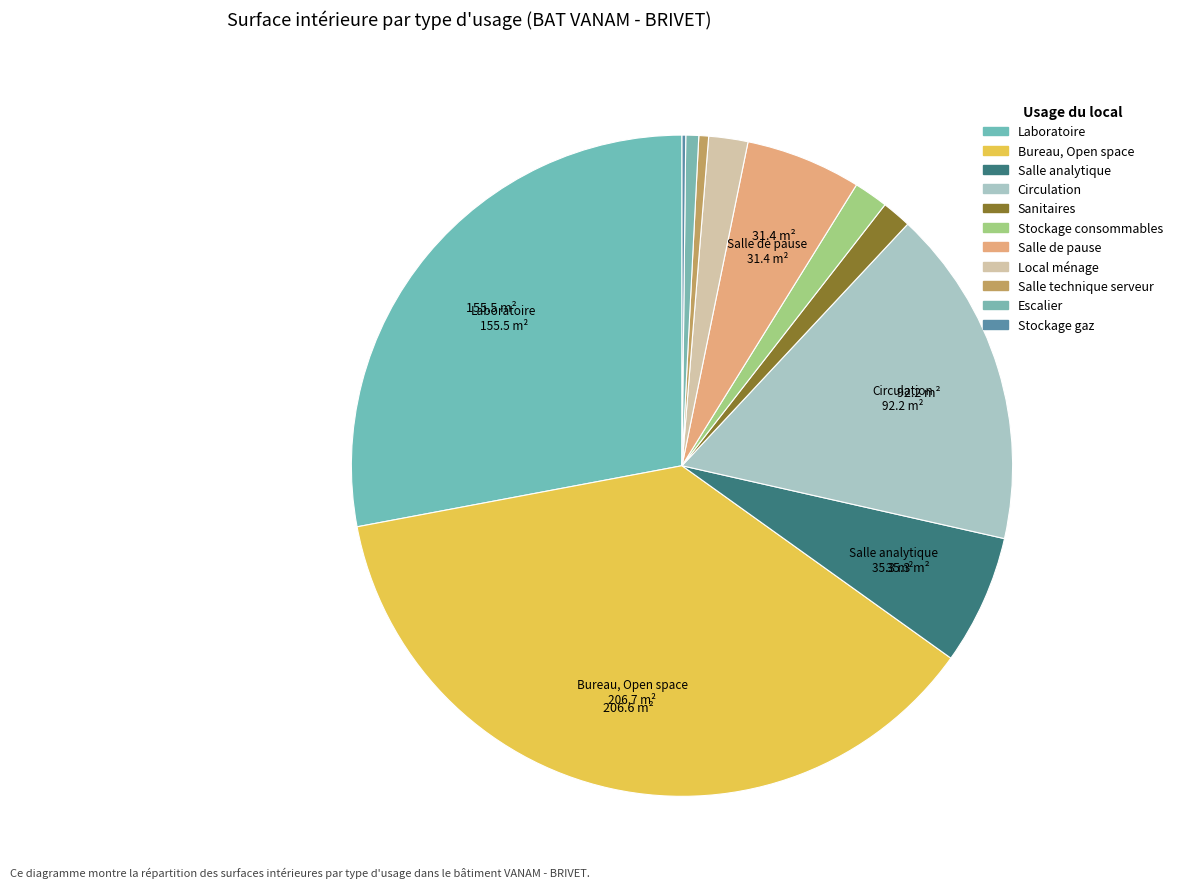

The Laboratoire slice represents 22% of the pie. True or false?

False